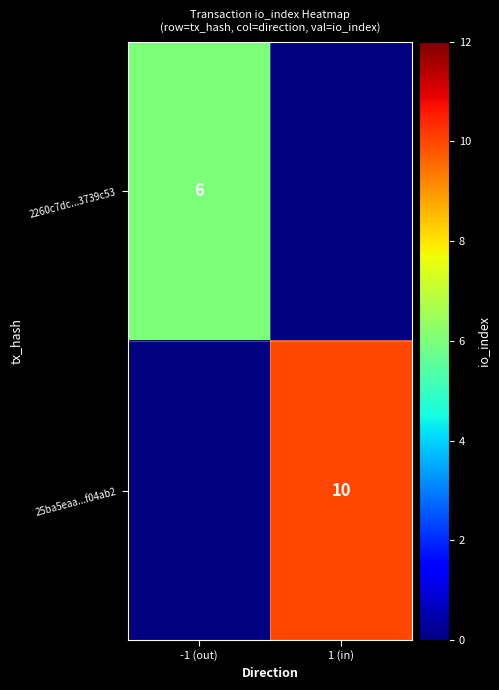

Is it true that 25ba5eaa...f04ab2 equals 10 at 1 (in)?

True